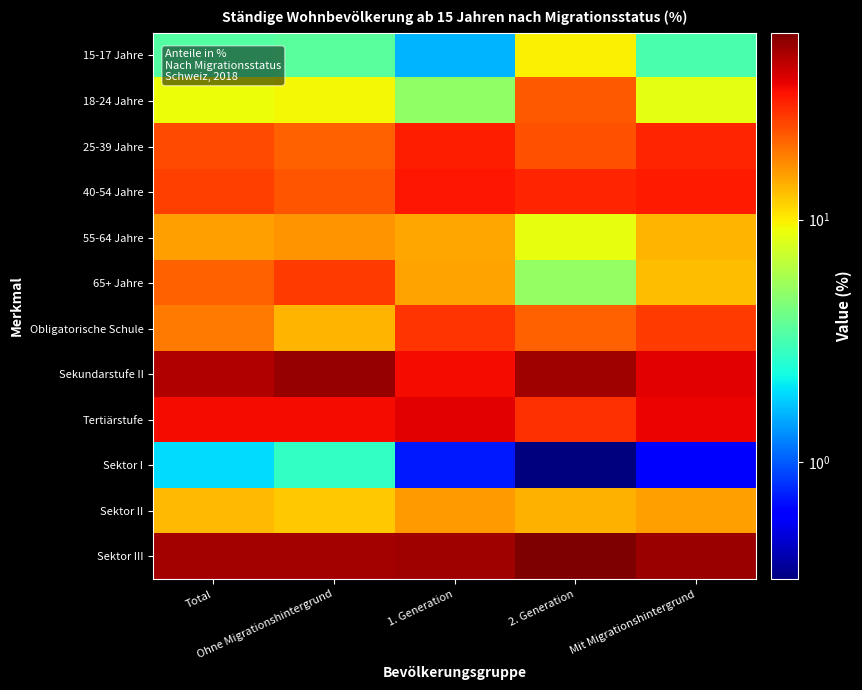

What is the smallest value displayed?

0.3